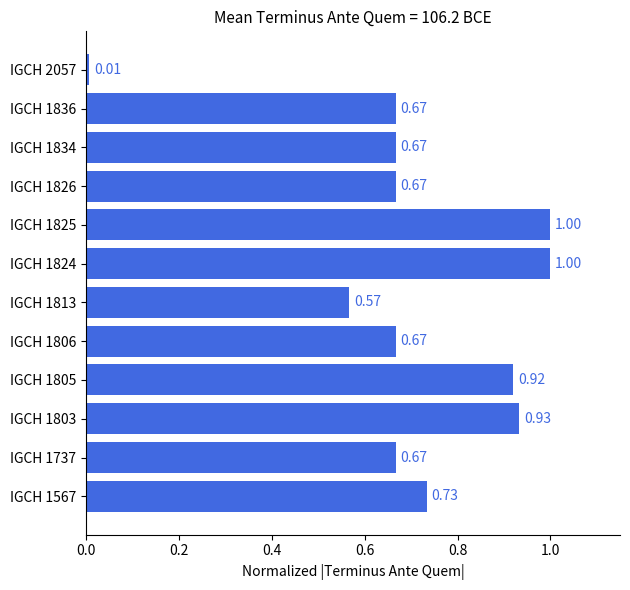

Which has a higher value, IGCH 1836 or IGCH 1813?

IGCH 1836